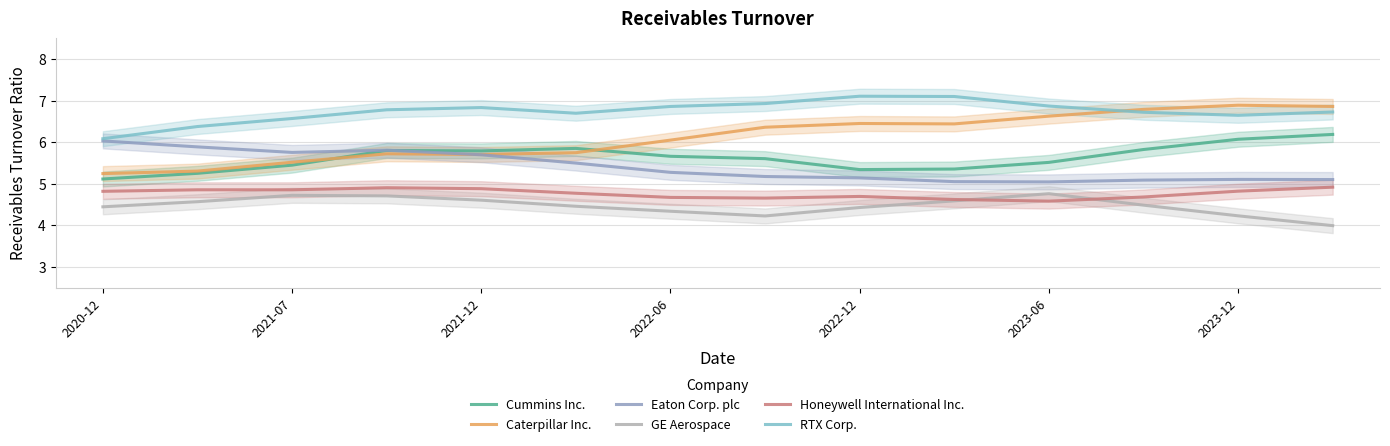

What is the minimum value for GE Aerospace?

4.0